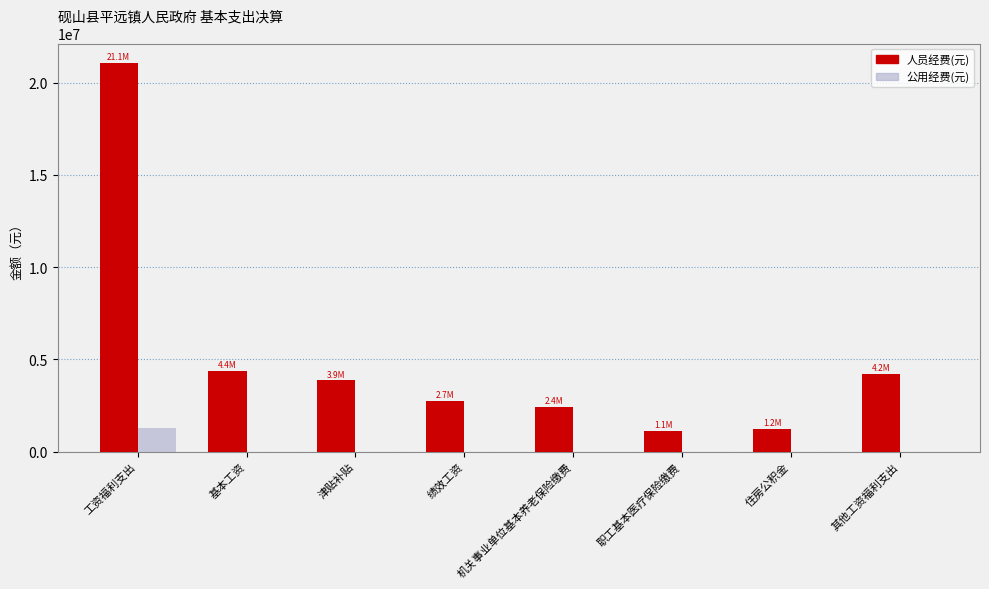

True or false: 公用经费(元) has a value of 790057.7 at 绩效工资.

False